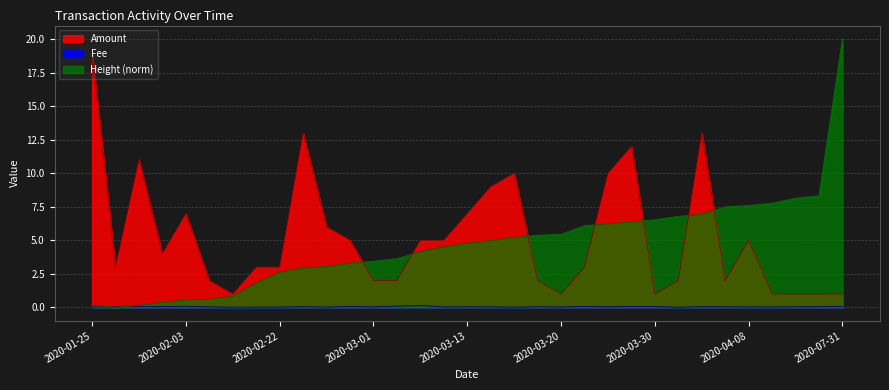

What is the sum of all Amount values?

172.0